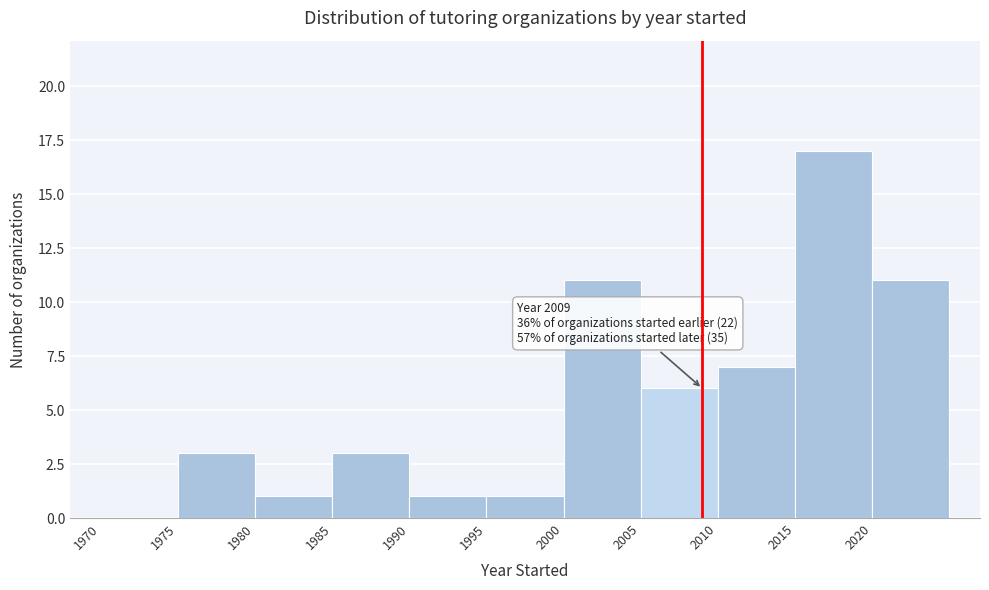

Over which range of the x-axis is the bar tallest?

2015 to 2020